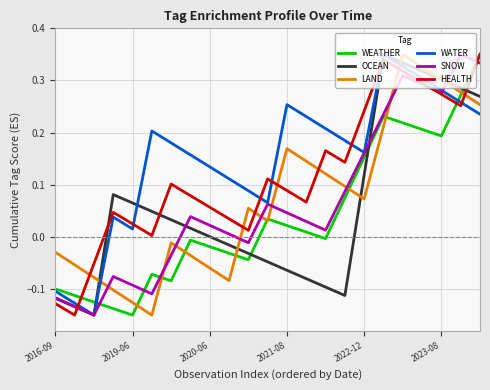

Which series has the largest total across all categories?

WATER